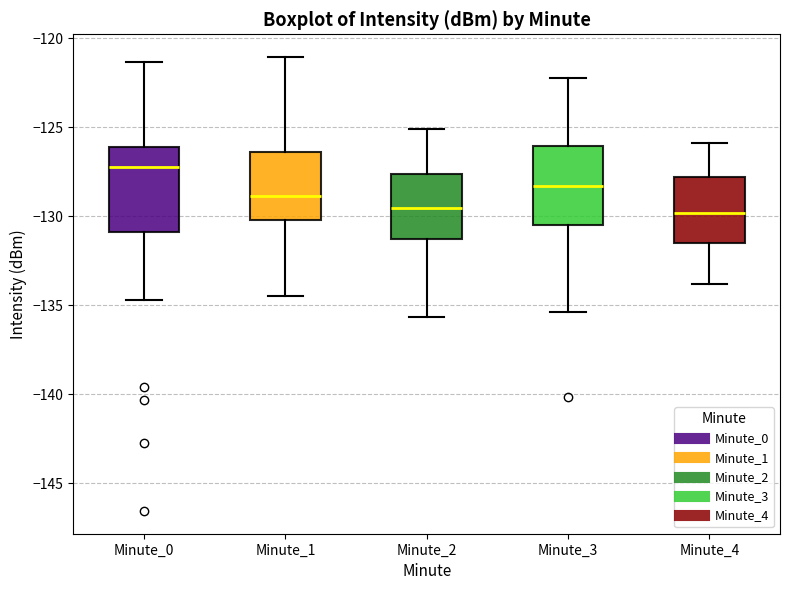

Reading left to right, read every box against the y-axis: the position of its median line, the range the box covers, and the ends of its whiskers. The values are not printed on the chart, so give them approximately, as read against the axis.

Minute_0: median -127.0, box -131.0 to -126.0, whiskers -134.5 to -121.5
Minute_1: median -129.0, box -130.0 to -126.5, whiskers -134.5 to -121.0
Minute_2: median -129.5, box -131.5 to -127.5, whiskers -135.5 to -125.0
Minute_3: median -128.5, box -130.5 to -126.0, whiskers -135.5 to -122.0
Minute_4: median -130.0, box -131.5 to -128.0, whiskers -134.0 to -126.0